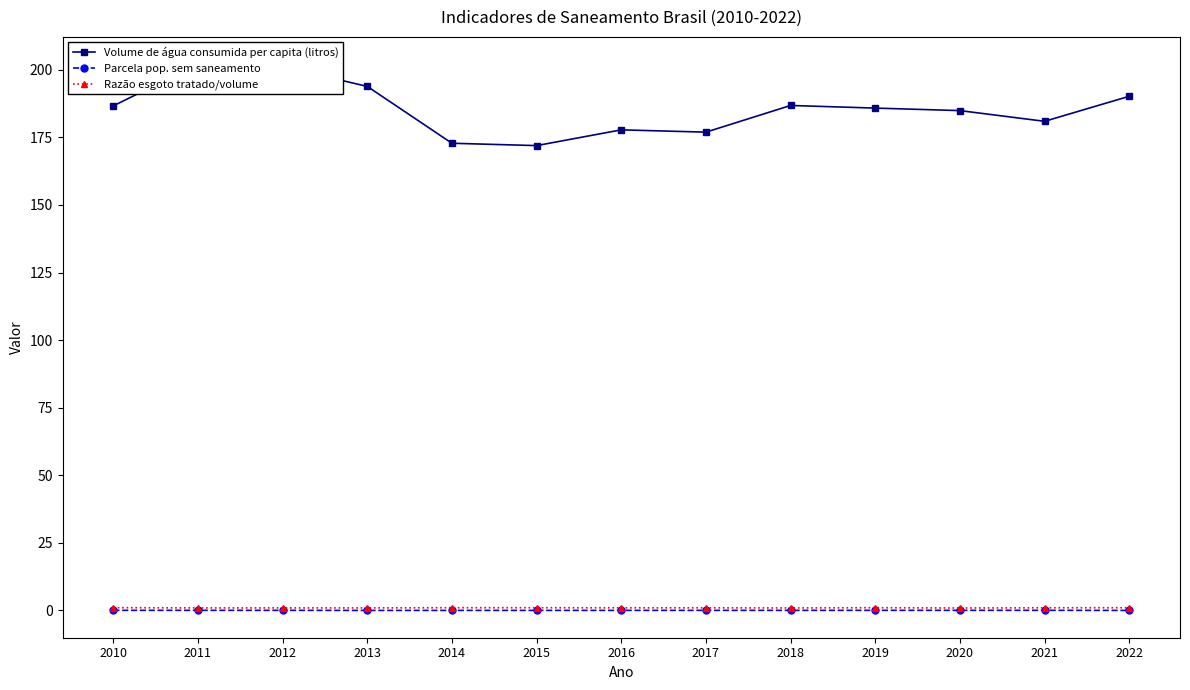

Which series changed the most between 2014 and 2017?

Volume de água consumida per capita (litros)